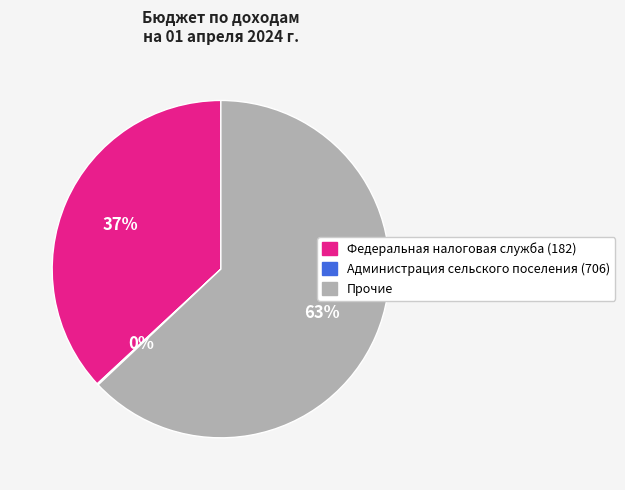

What is the largest slice in the pie chart?

Прочие